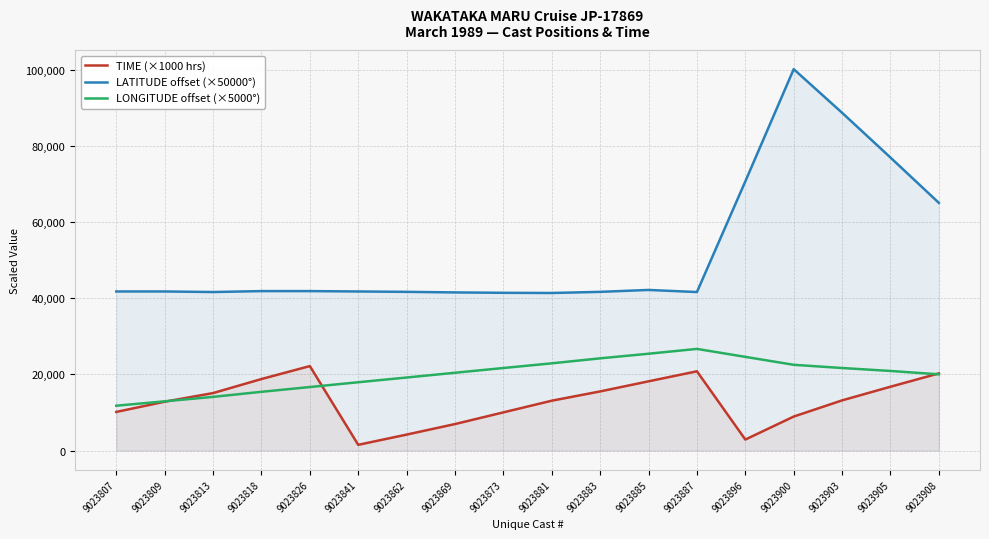

Is it true that LATITUDE offset (×50000°) equals 58599.0 at 9023807?

False